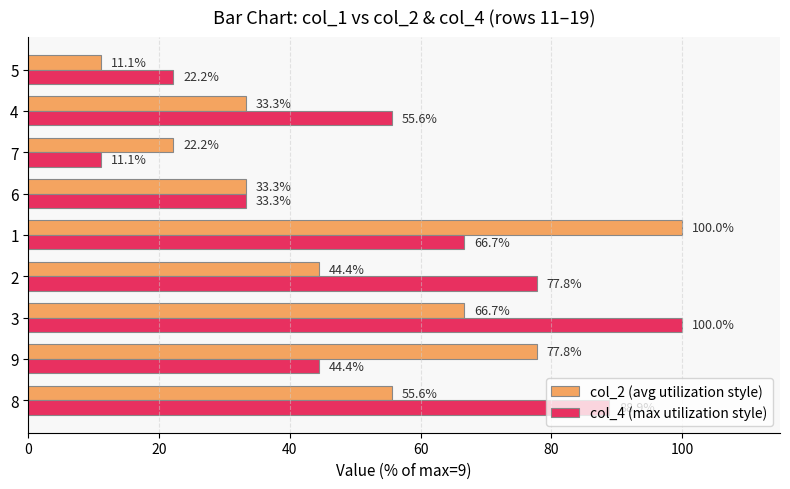

Rank the series at 4 from lowest to highest value.

col_2 (avg utilization style), col_4 (max utilization style)